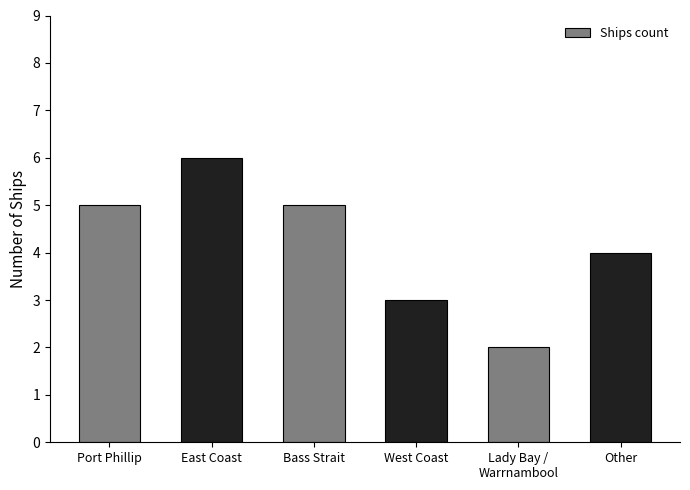

Count the number of categories in the chart.

6